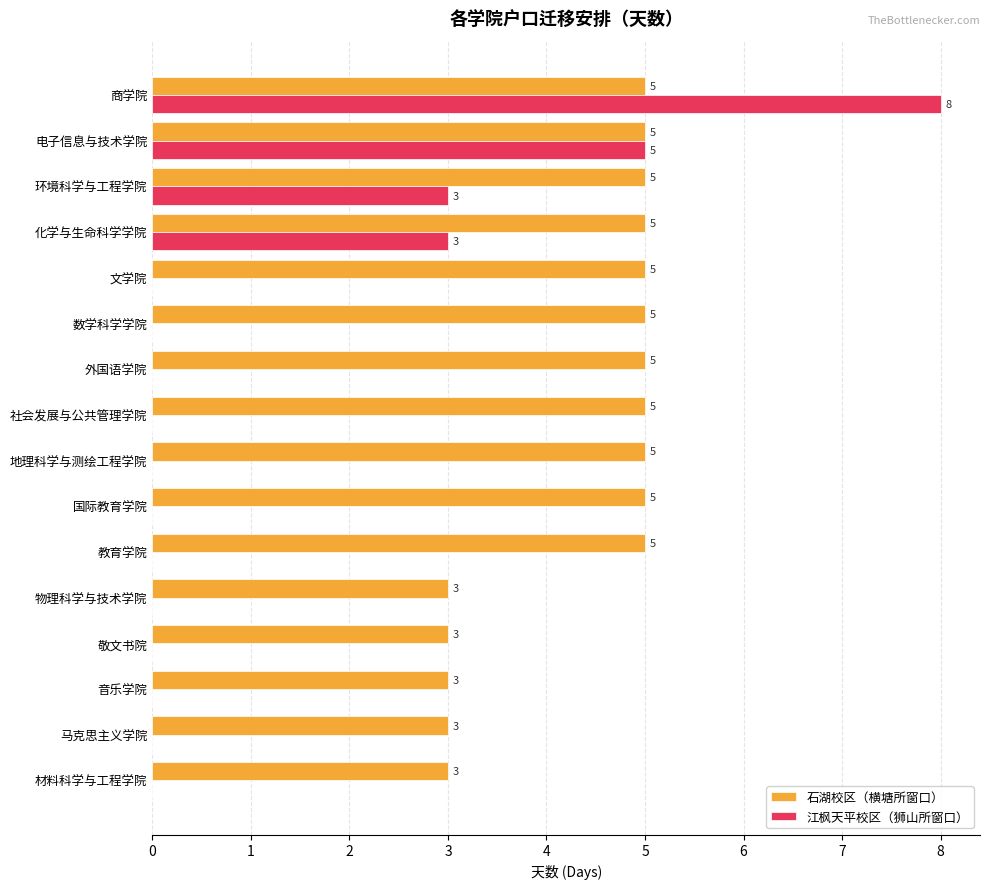

True or false: 江枫天平校区（狮山所窗口） has a value of 0 at 敬文书院.

True